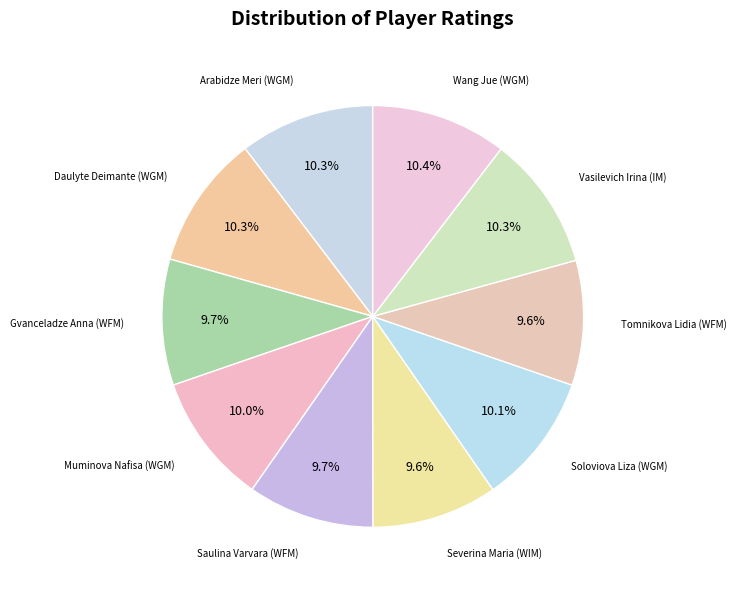

Is Muminova Nafisa (WGM) the majority of the pie?

No